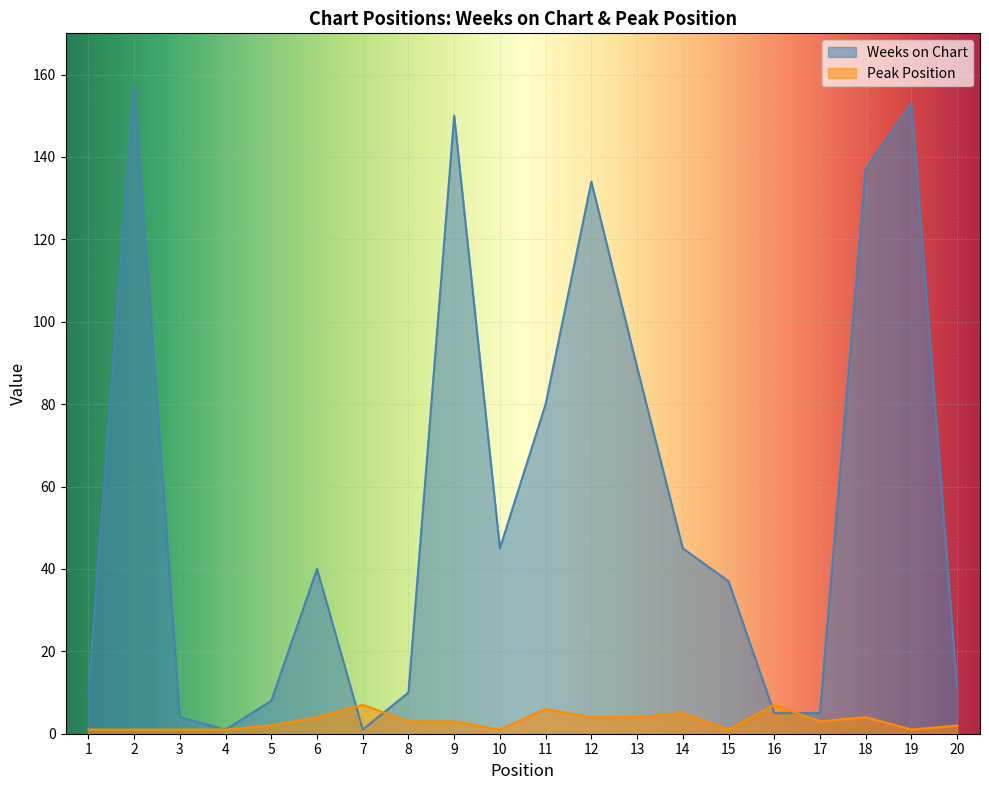

What is the spread (max minus min) of values at 20?

9